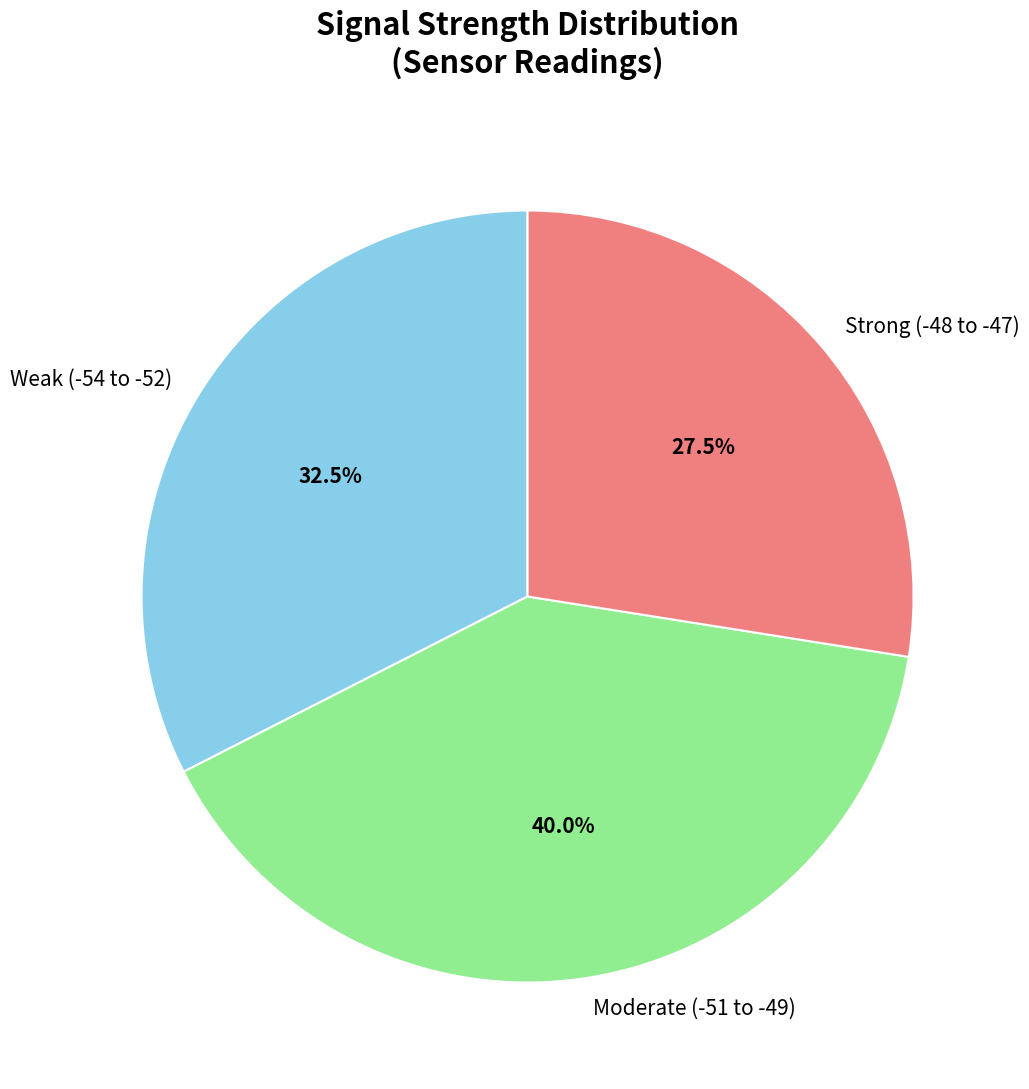

Does any single category account for the majority?

No